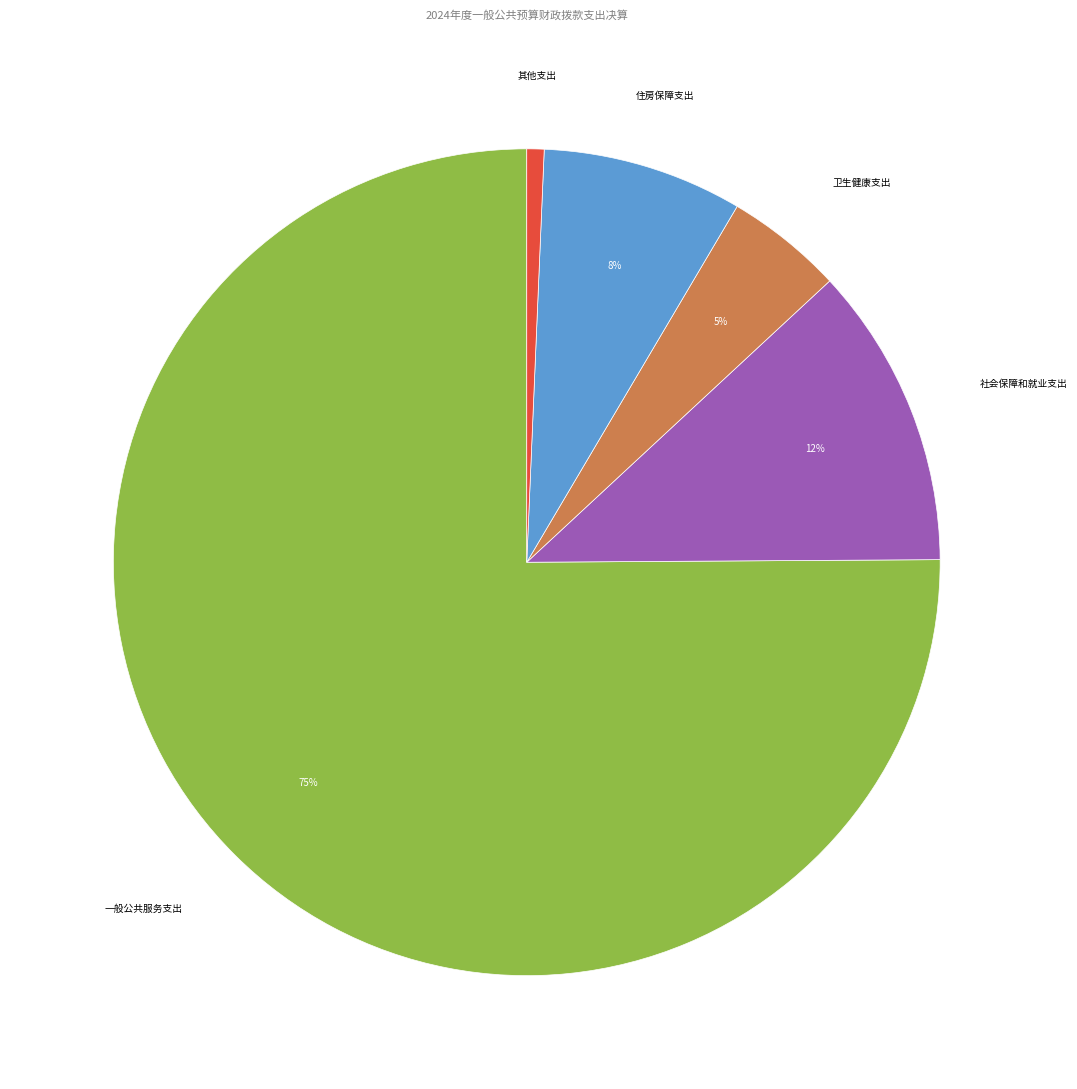

Is there any slice that represents more than half of the pie?

Yes